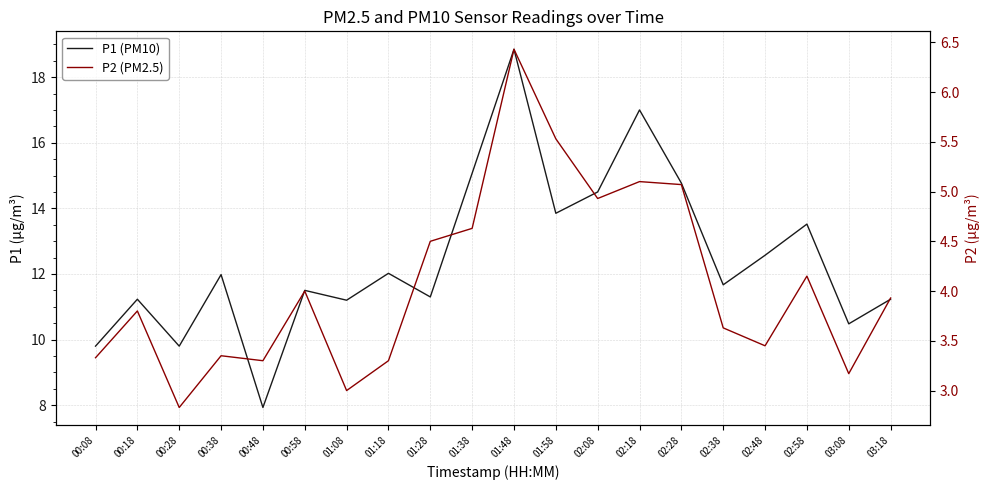

Where is P2 (PM2.5) nearest to the value 4?

00:58